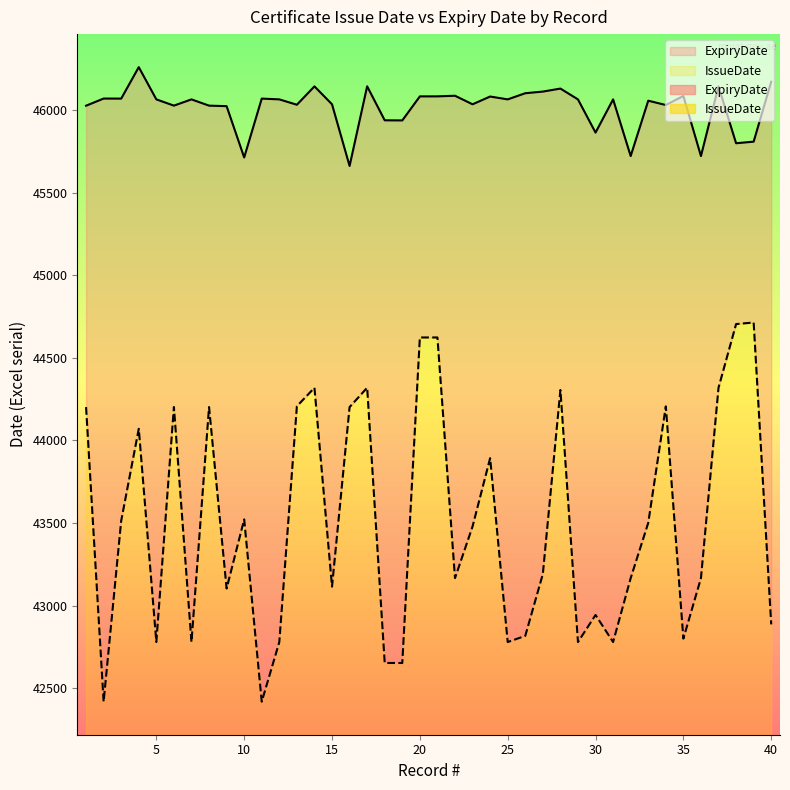

How many values in the ExpiryDate series are below 46065?

18